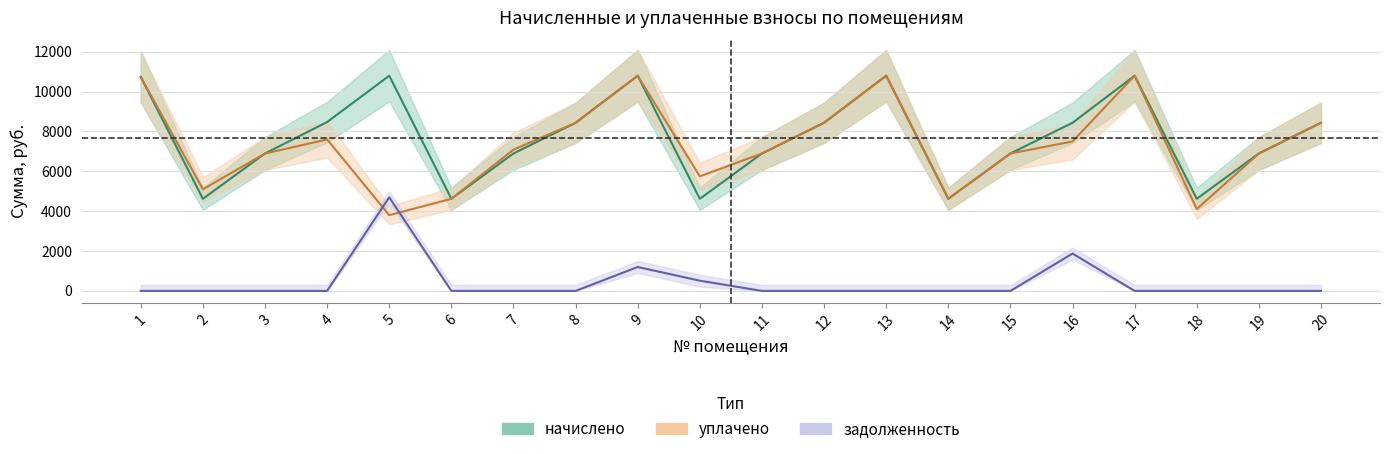

Which category has the highest value in the уплачено series?

13